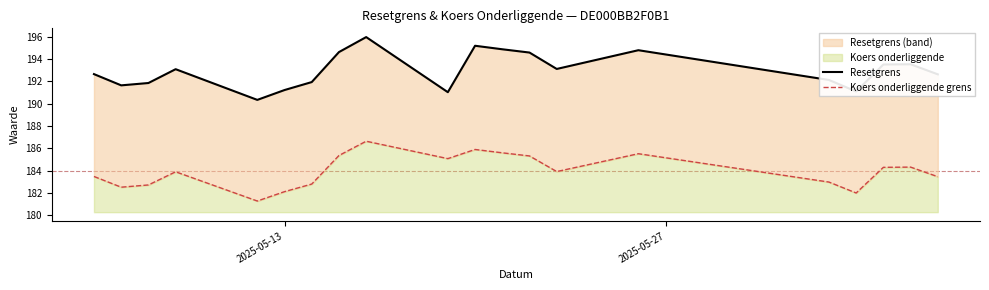

Rank the series by their maximum value, from lowest to highest.

Koers onderliggende grens, Resetgrens